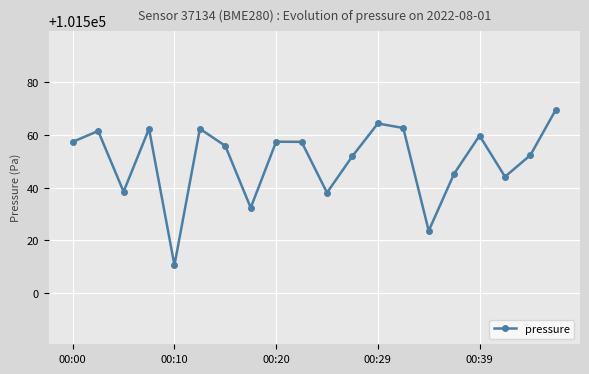

What is the average value?

101550.4